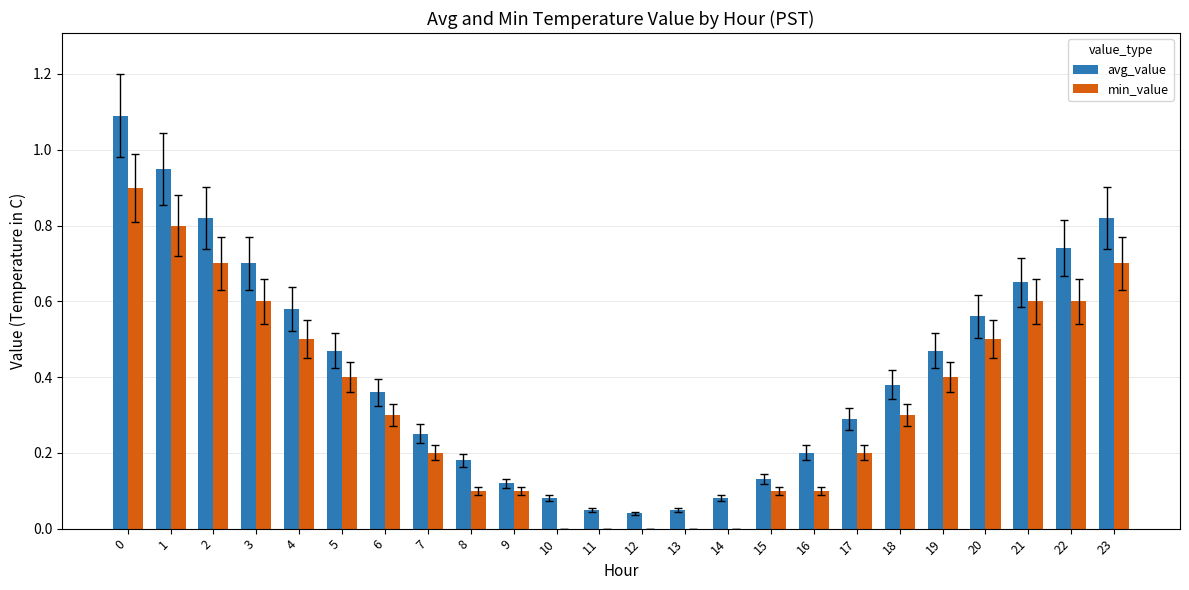

The value of min_value at 21 is 0.2. True or false?

False